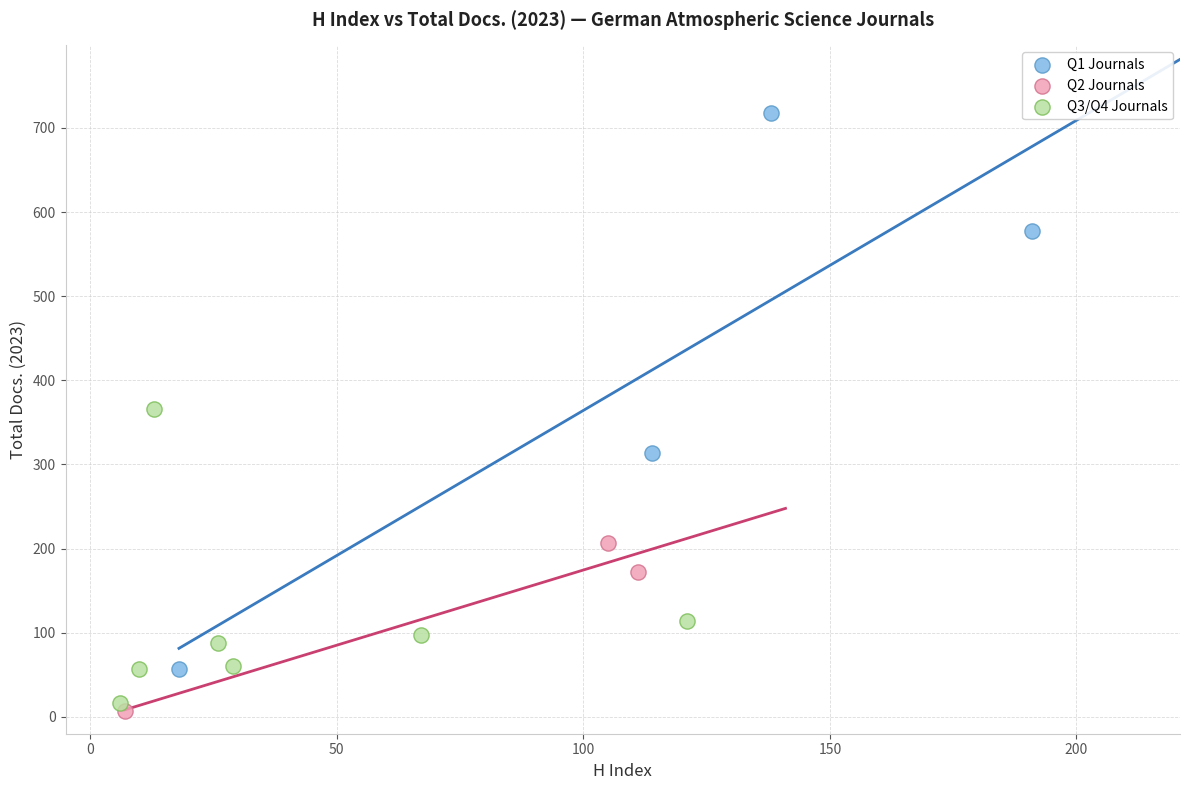

Which series has the largest Y range (max minus min)?

Q1 Journals